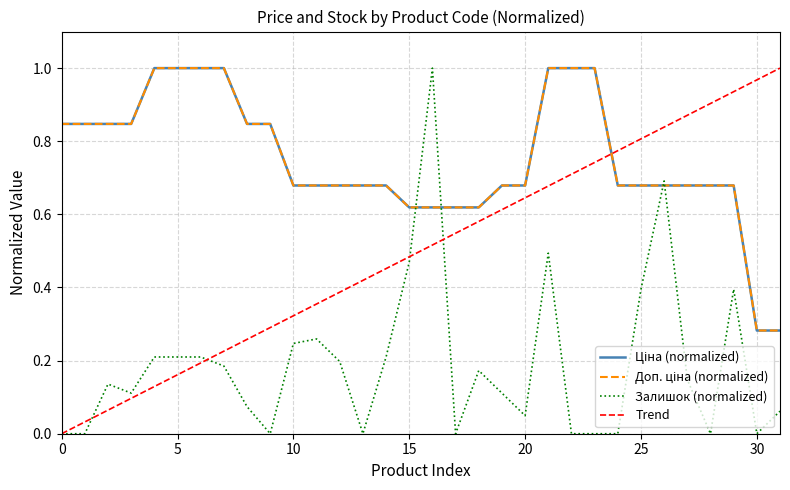

True or false: Залишок and Ціна cross at least once.

True